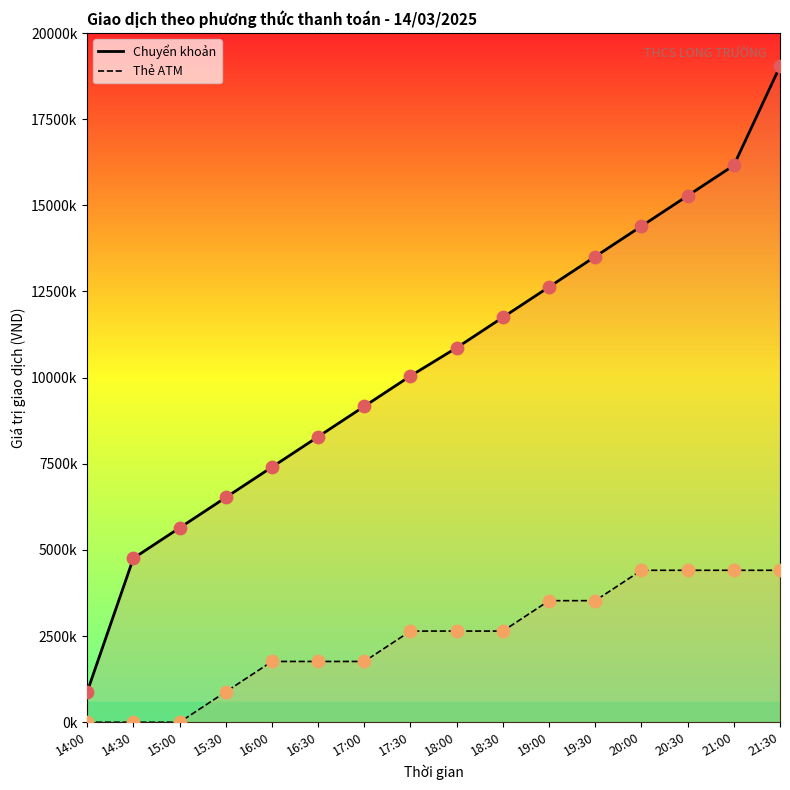

Is the value of Chuyển khoản at 21:00 greater than the value of Thẻ ATM at 17:00?

Yes